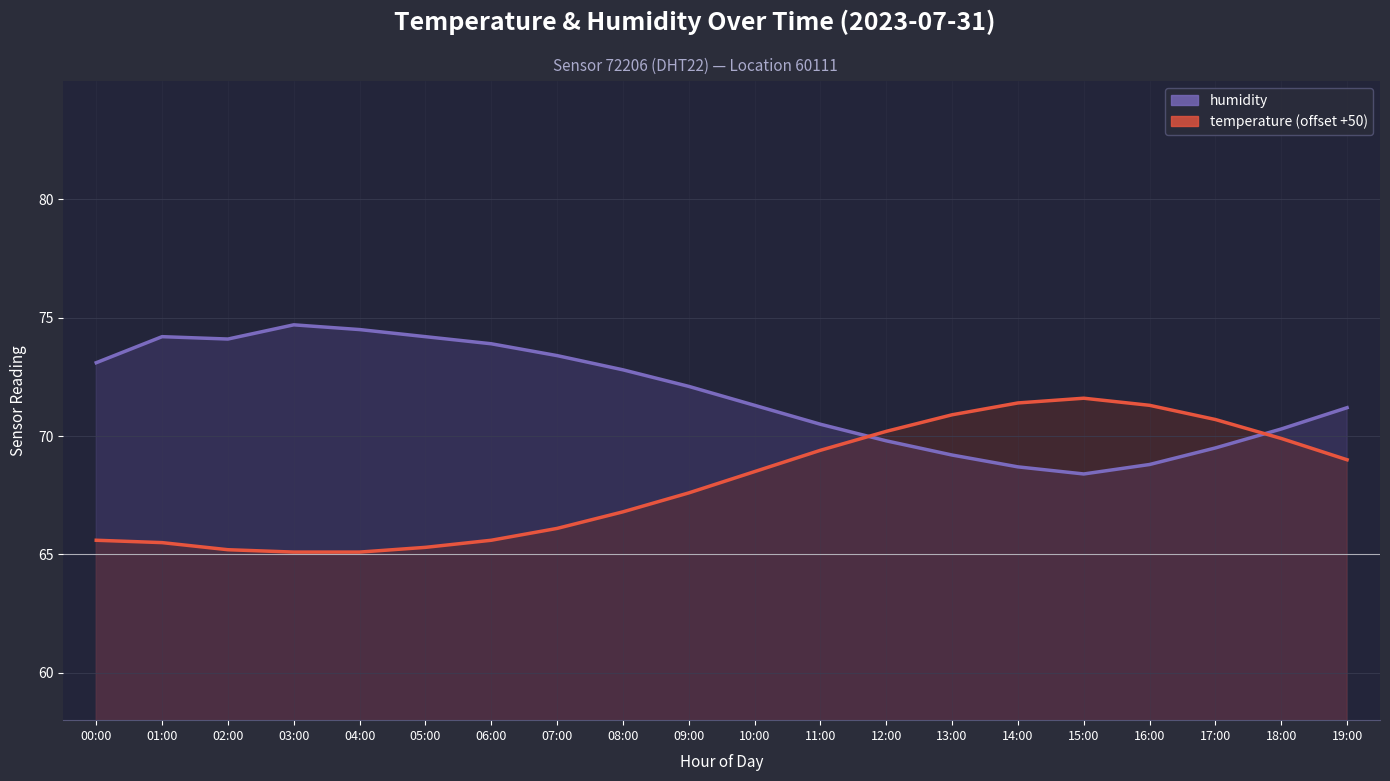

Is the value of humidity_line at 02:00 greater than the value of temperature_line at 17:00?

Yes